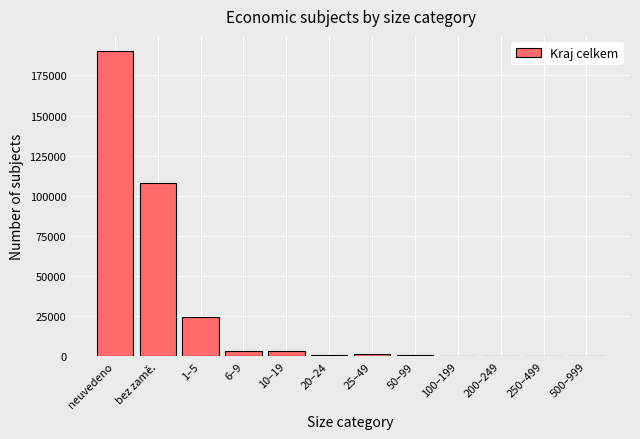

The chart shows a value of 190166 at neuvedeno. True or false?

True